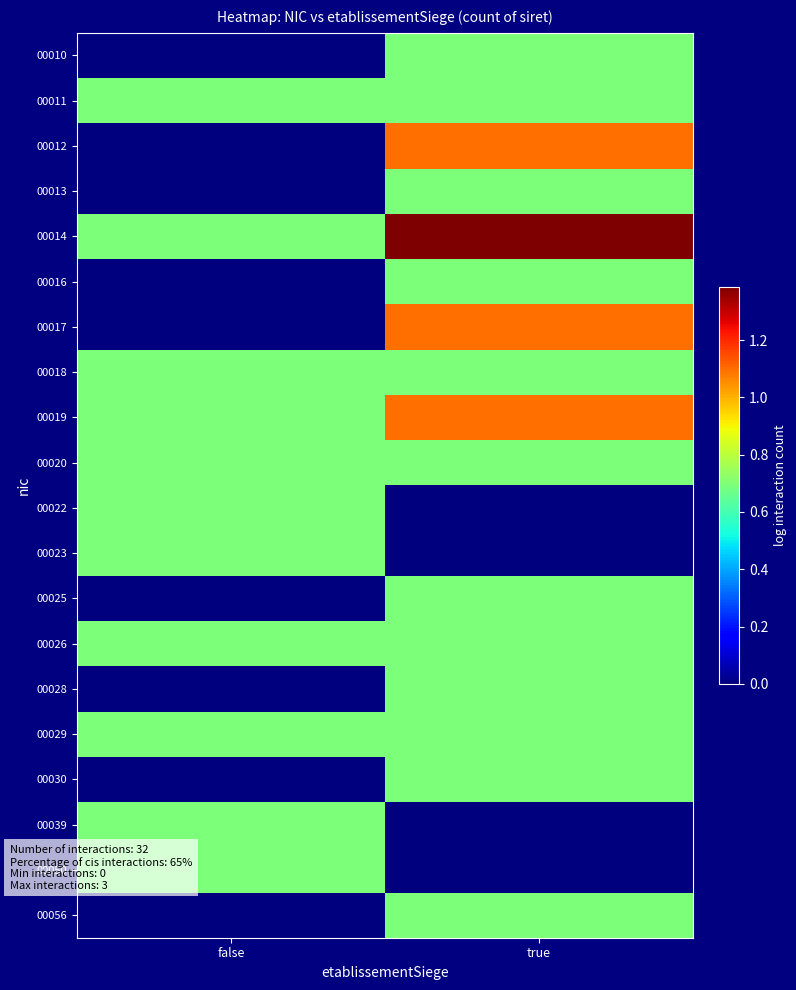

Rank the series by their maximum value, from highest to lowest.

00014, 00012, 00017, 00019, 00010, 00011, 00013, 00016, 00018, 00020, 00022, 00023, 00025, 00026, 00028, 00029, 00030, 00039, 00050, 00056